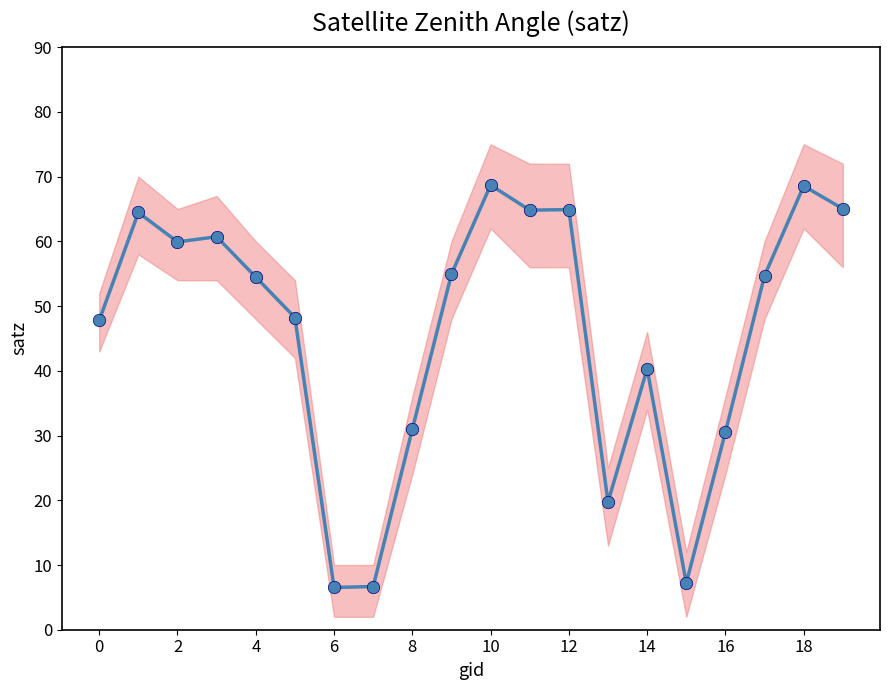

Which series has the largest total across all categories?

satz